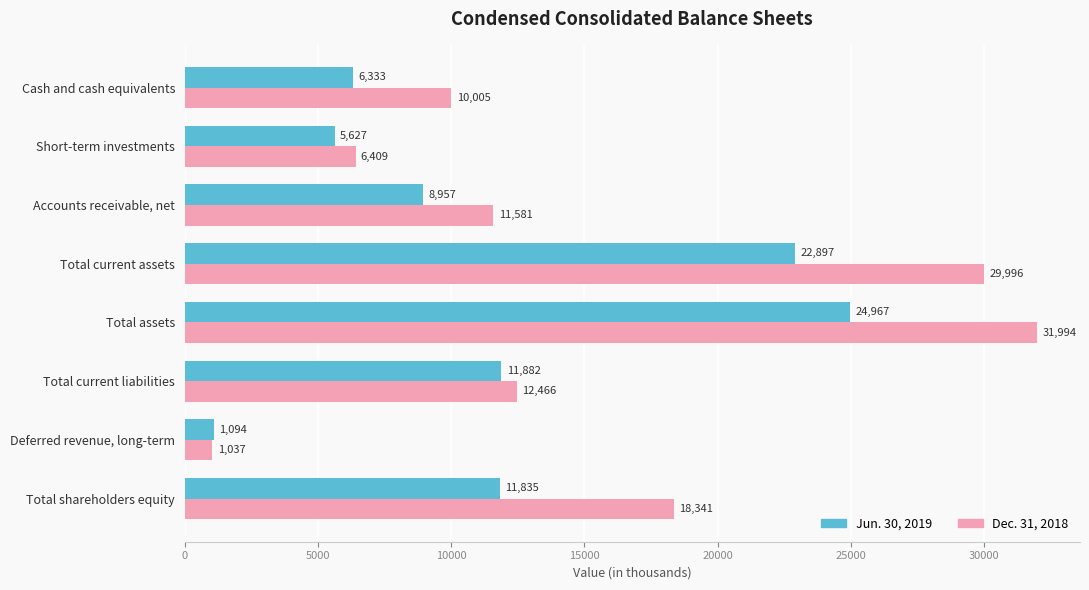

Rank the series by their maximum value, from lowest to highest.

Jun. 30, 2019, Dec. 31, 2018